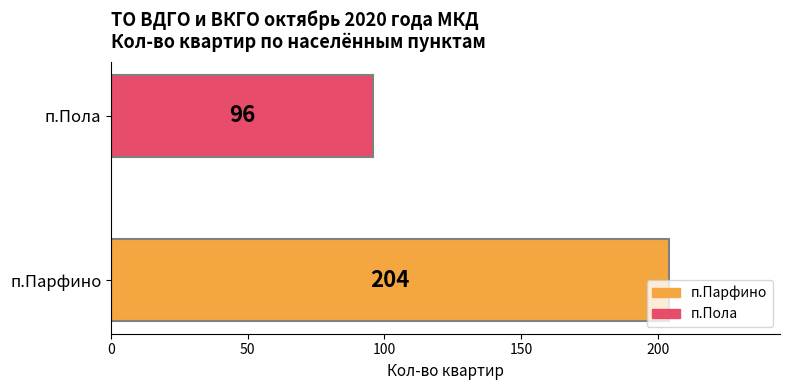

Are the bars horizontal?

Yes